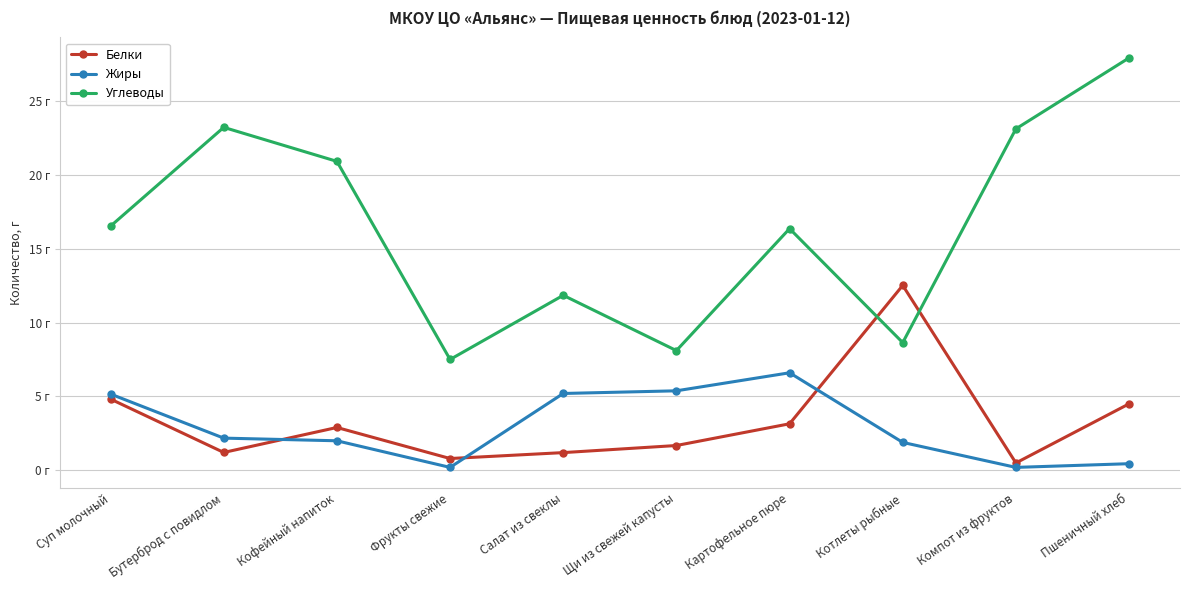

Is the value of Углеводы at Фрукты свежие greater than the value of Жиры at Салат из свеклы?

Yes